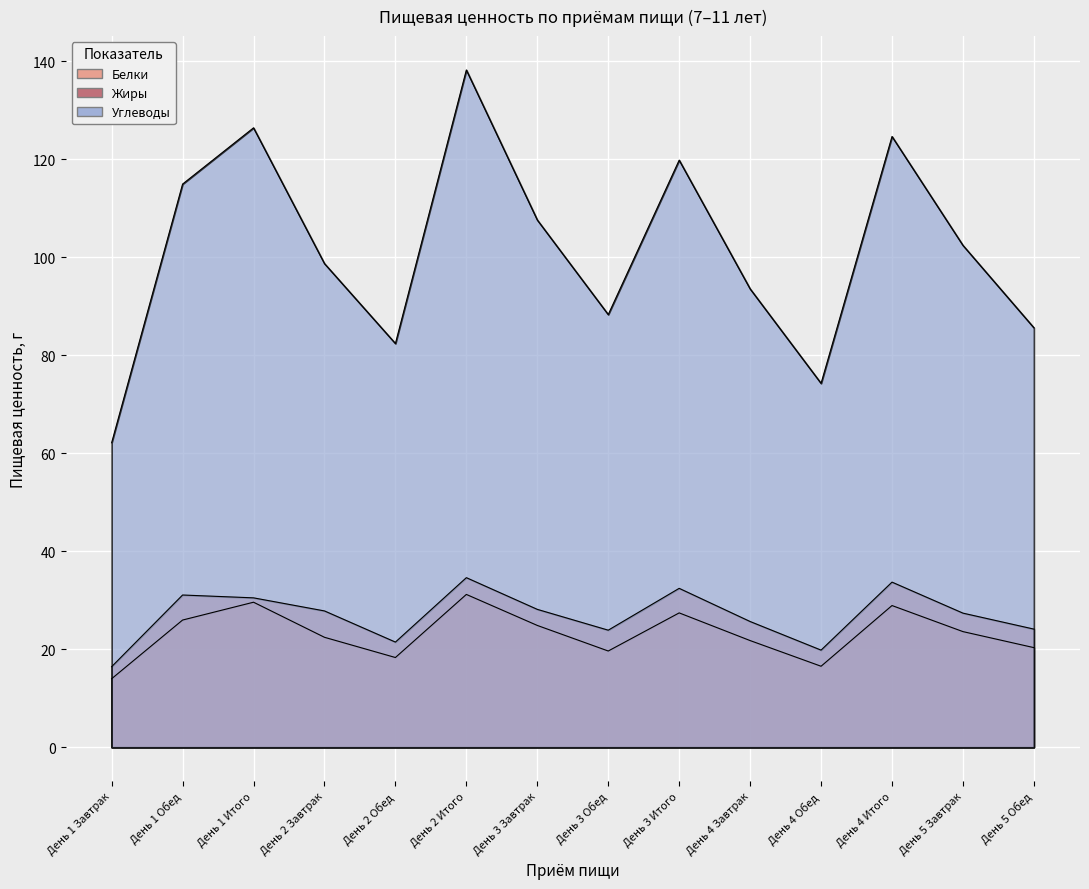

What position from the left is День 2 Итого?

6